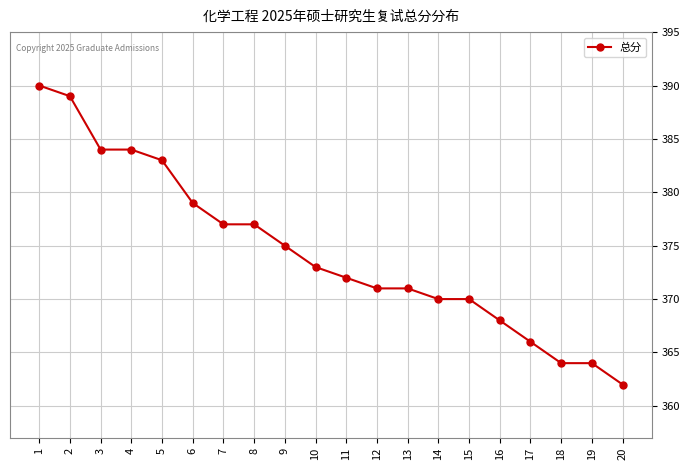

Reading left to right, extract all data points from this chart.

390	389	384	384	383	379	377	377	375	373	372	371	371	370	370	368	366	364	364	362